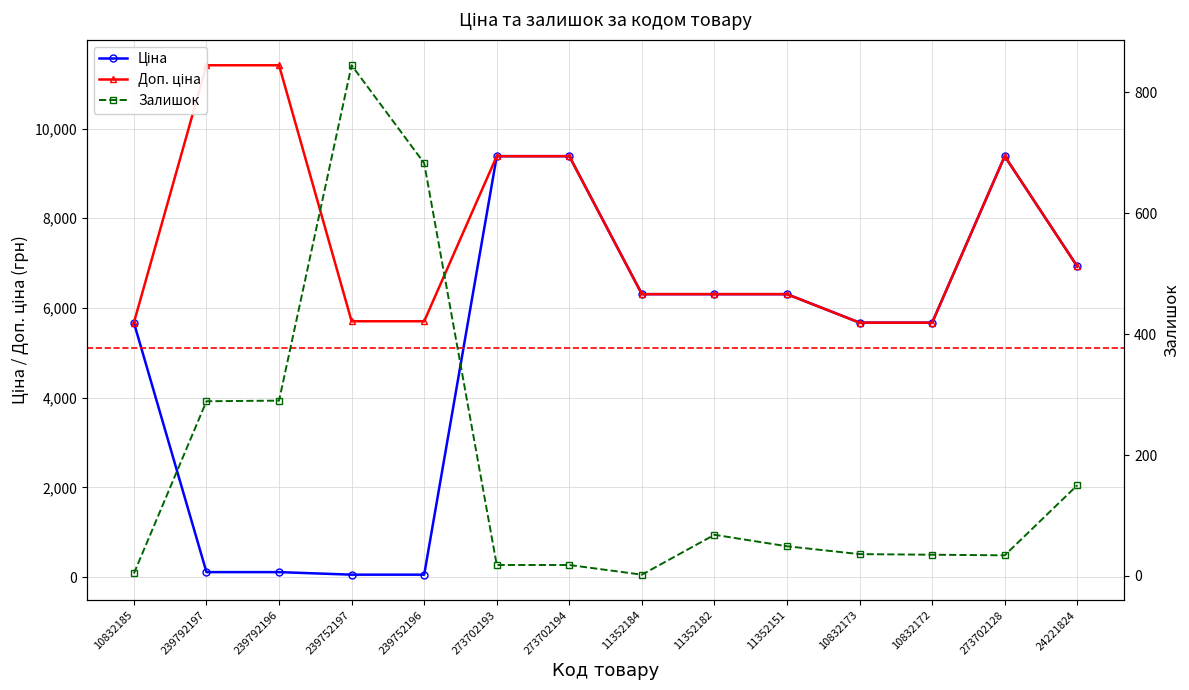

List the series in order of their overall mean, highest first.

Доп. ціна, Ціна, Залишок